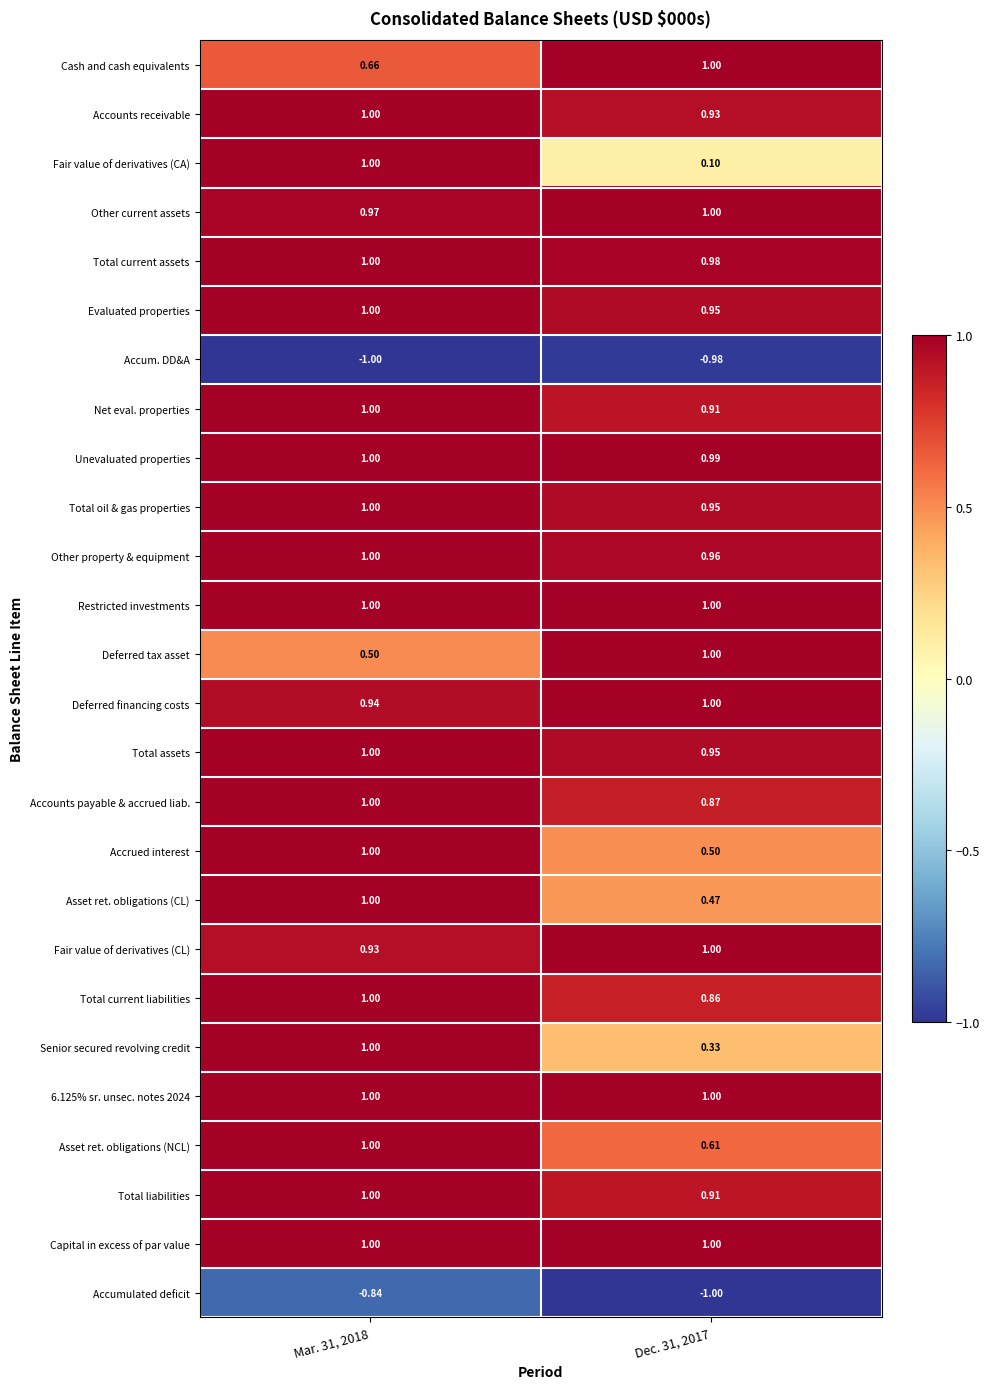

Which series has the widest spread of values?

Fair value of derivatives (CA)